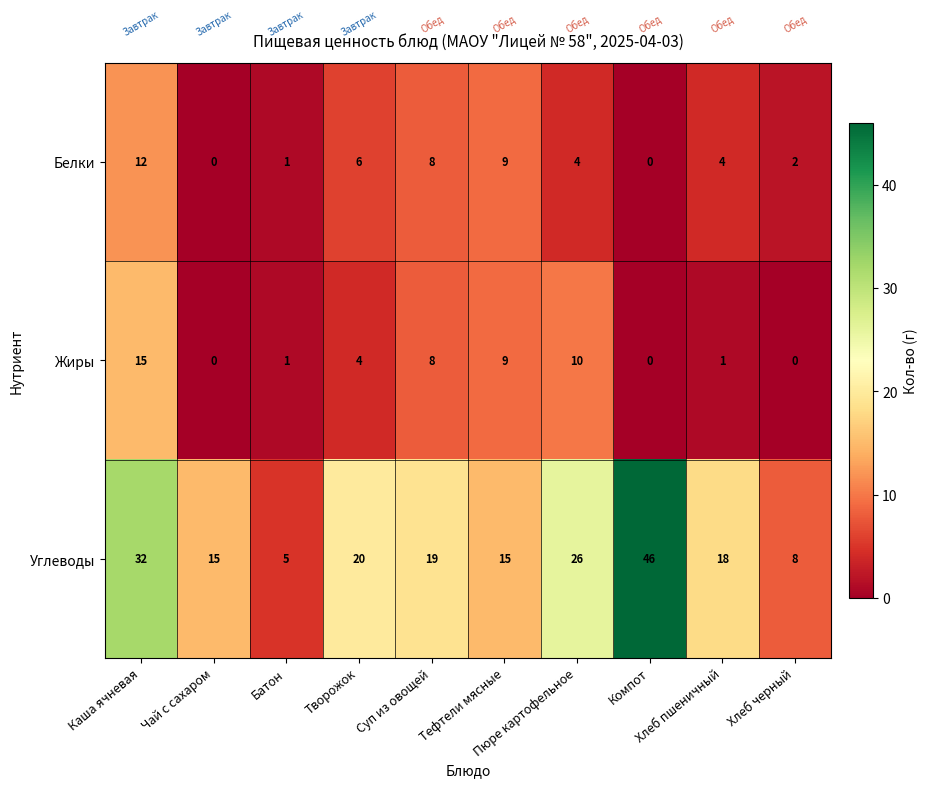

Rank the series at Хлеб пшеничный from highest to lowest value.

Углеводы, Белки, Жиры